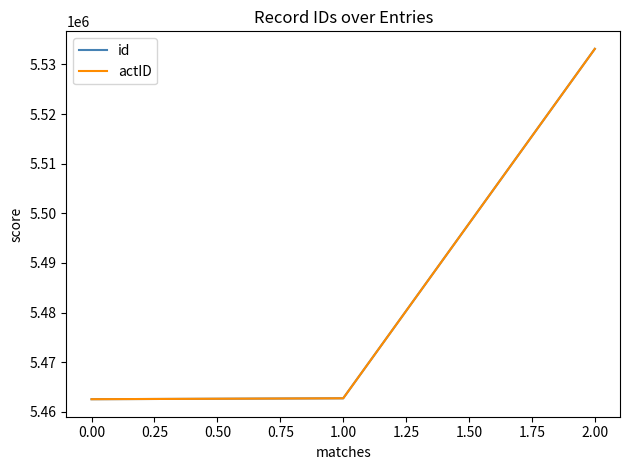

What is the value of the id point at the 3rd from the left?

5533126